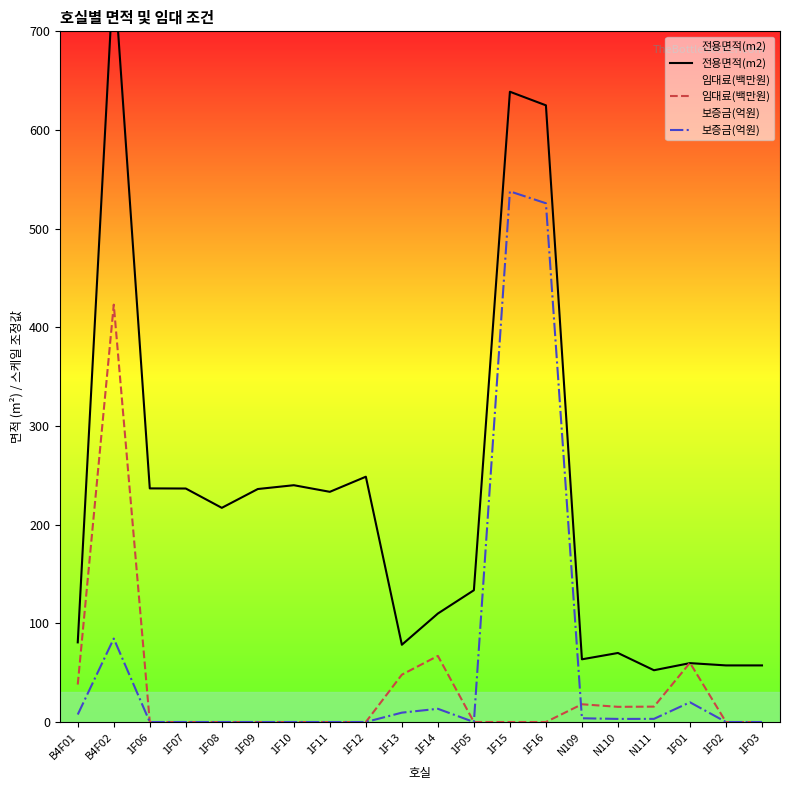

Which series contains the lowest Y value?

임대료(백만원)